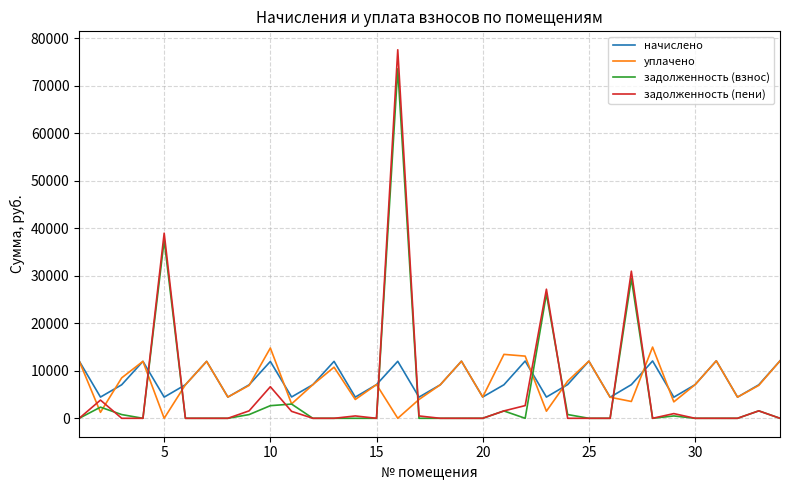

Which series has the widest spread of values?

задолженность (пени)